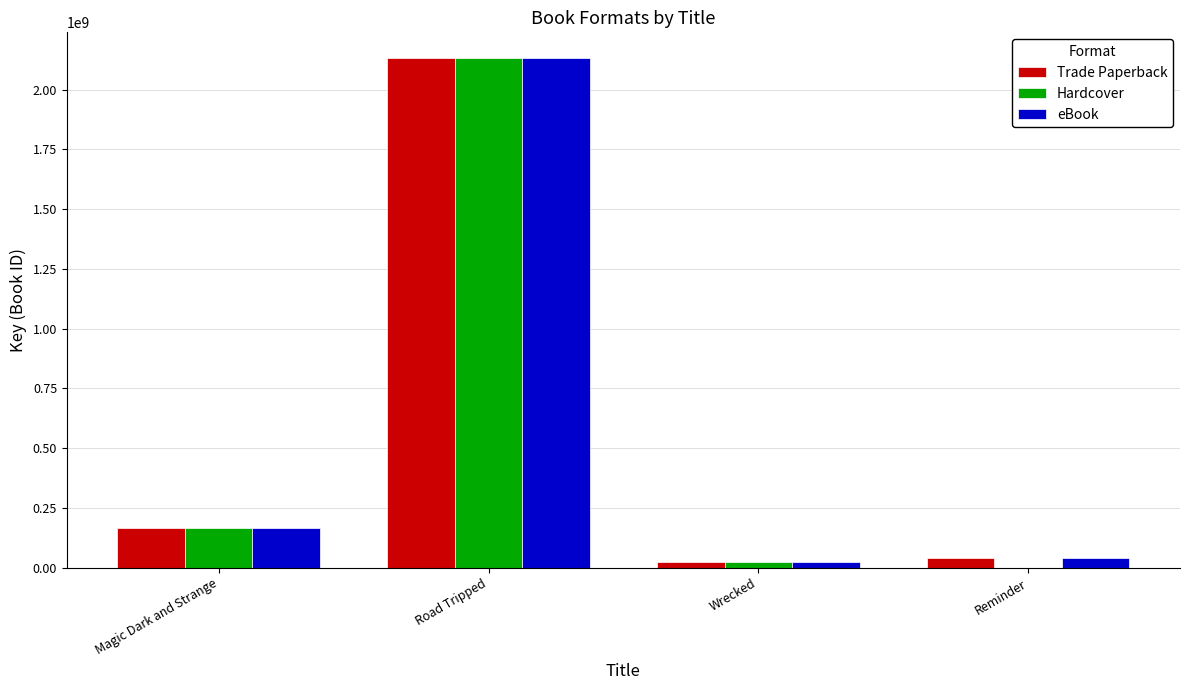

Reading left to right, what are all the values shown in this chart?

Trade Paperback: Magic Dark and Strange=167602763	Road Tripped=2133193540	Wrecked=23200245	Reminder=39545775
Hardcover: Magic Dark and Strange=167602763	Road Tripped=2133193540	Wrecked=23200245	Reminder=0
eBook: Magic Dark and Strange=167602763	Road Tripped=2133193540	Wrecked=23200245	Reminder=39545775